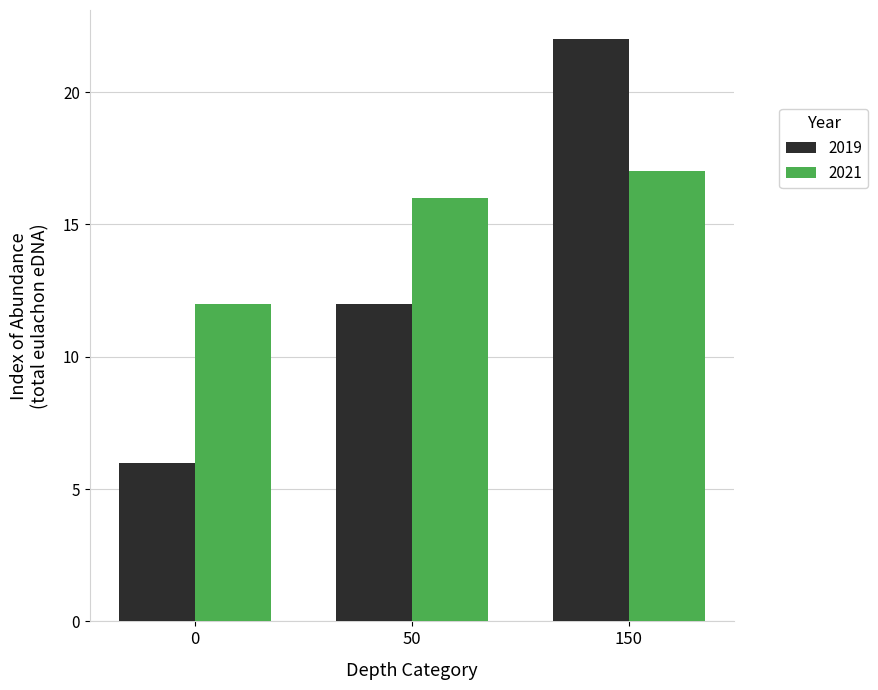

What is the lowest value of the 2021 series?

12